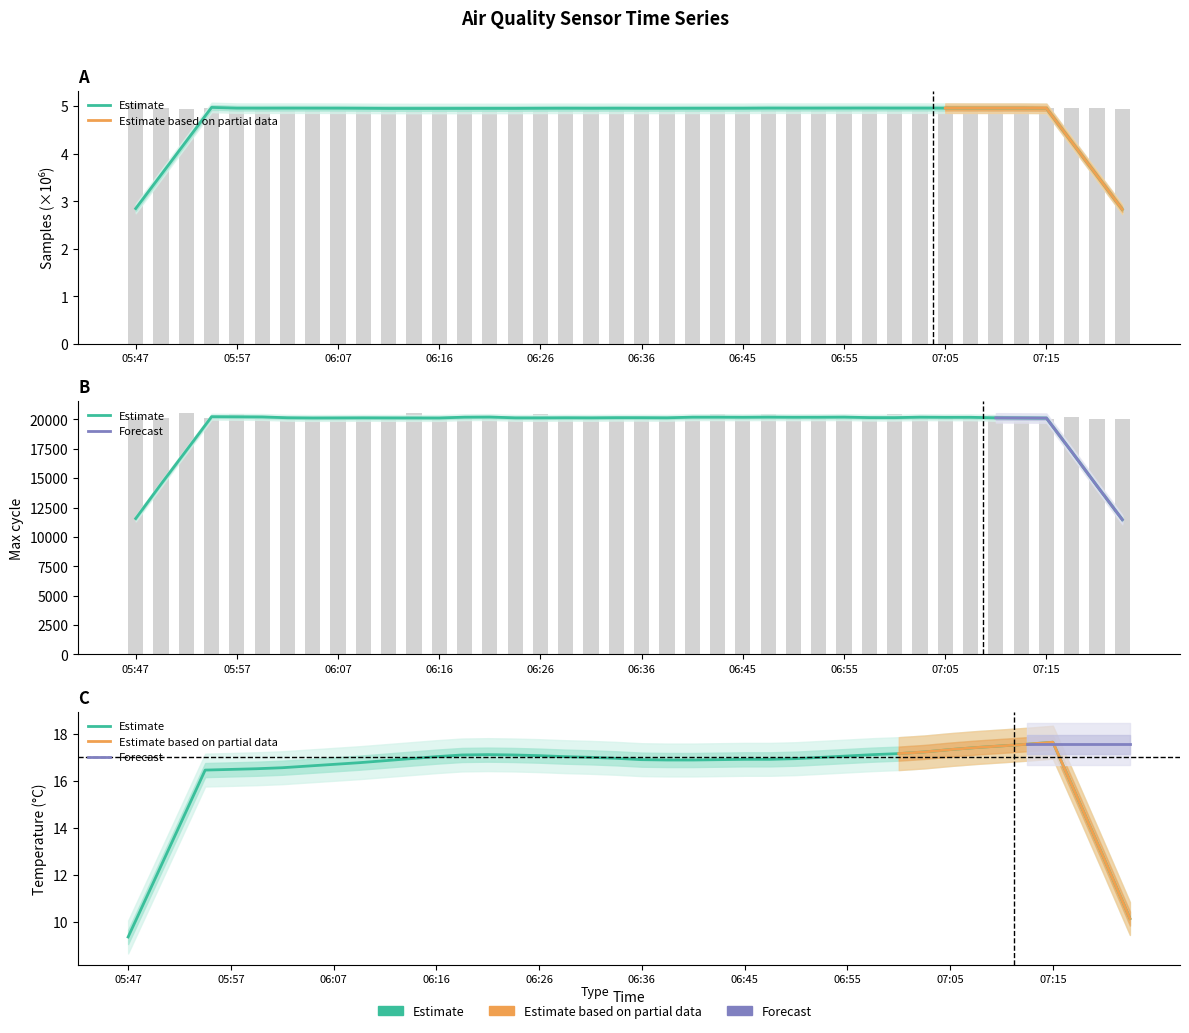

What is the approximate value of Max_cycle at 07:05?

20117.0